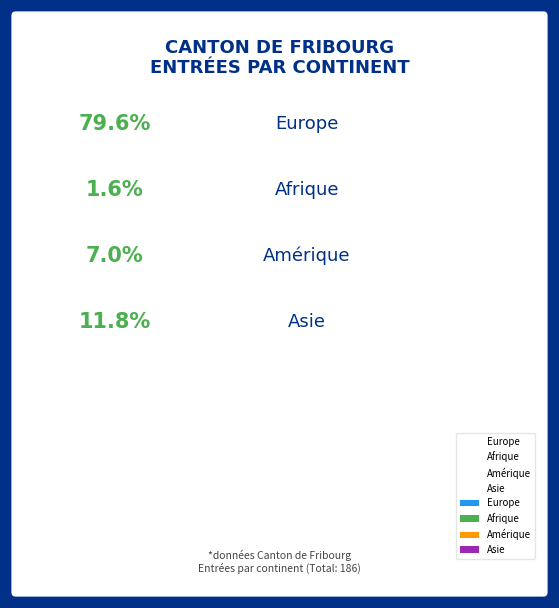

The Asie slice represents 12% of the pie. True or false?

True